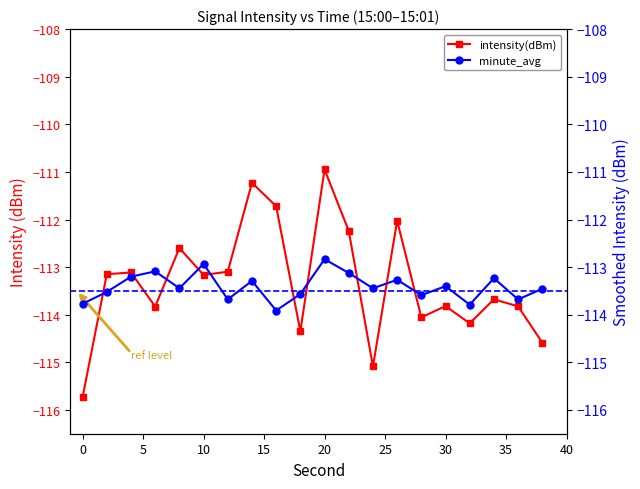

True or false: intensity(dBm) has more than 0 points higher than both neighbors.

True